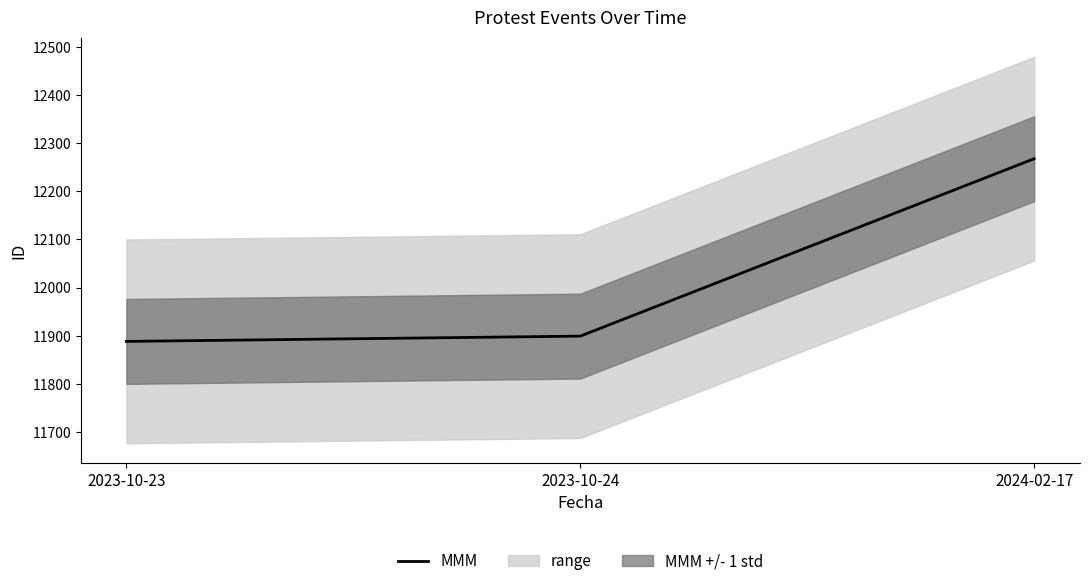

Which label corresponds to the smallest value in the chart?

2023-10-23